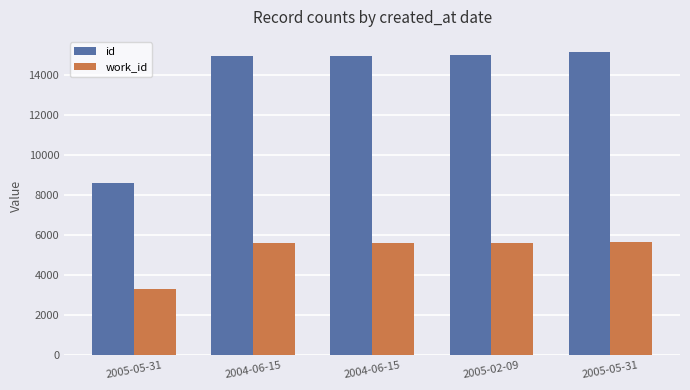

How many groups of bars are there?

5